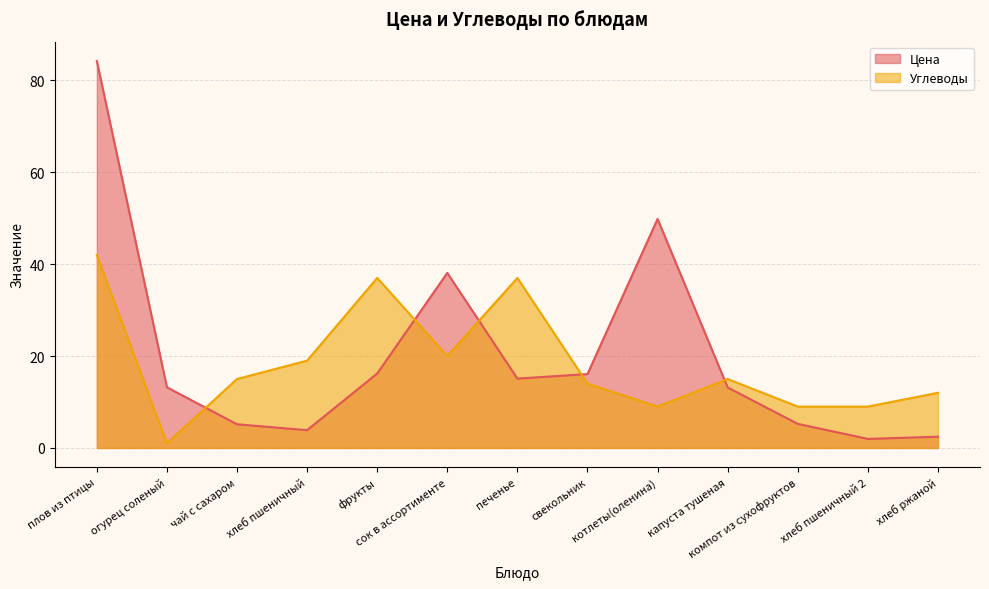

Does the chart have visible grid lines?

Yes